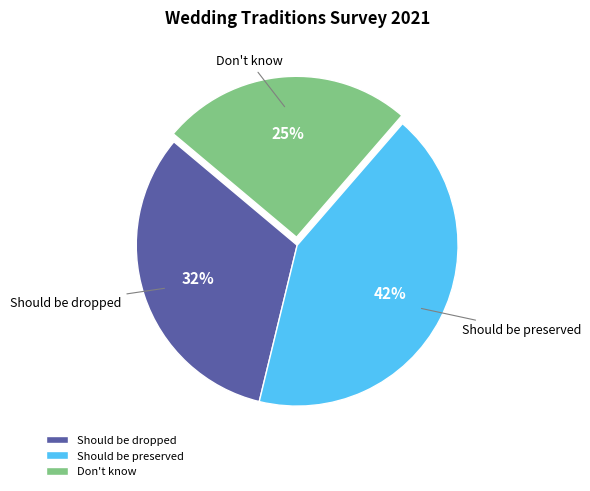

Which category has the smallest portion of the pie?

Don't know